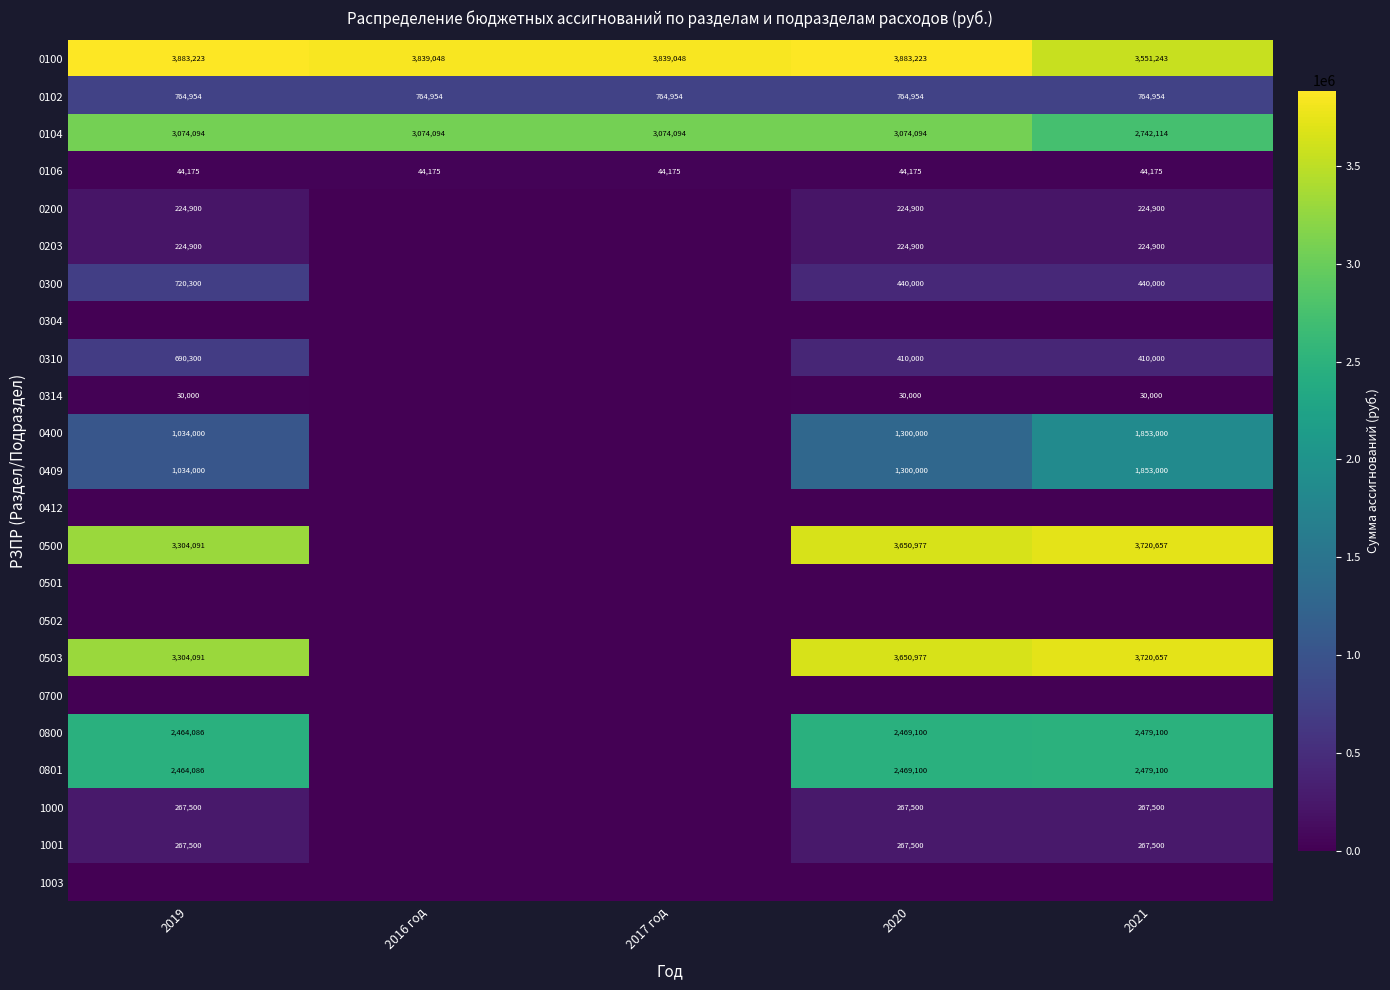

At which category does the chart reach its minimum across all series?

2016 год